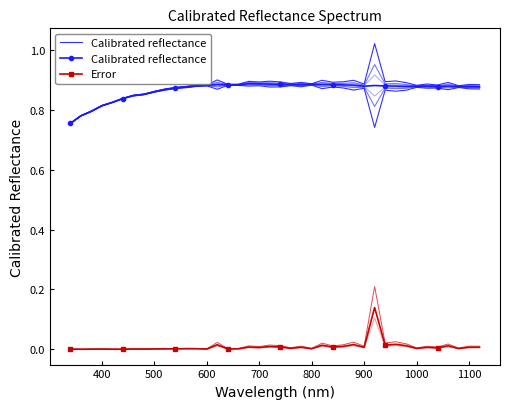

Is it true that Error equals 0.0 at 700?

True